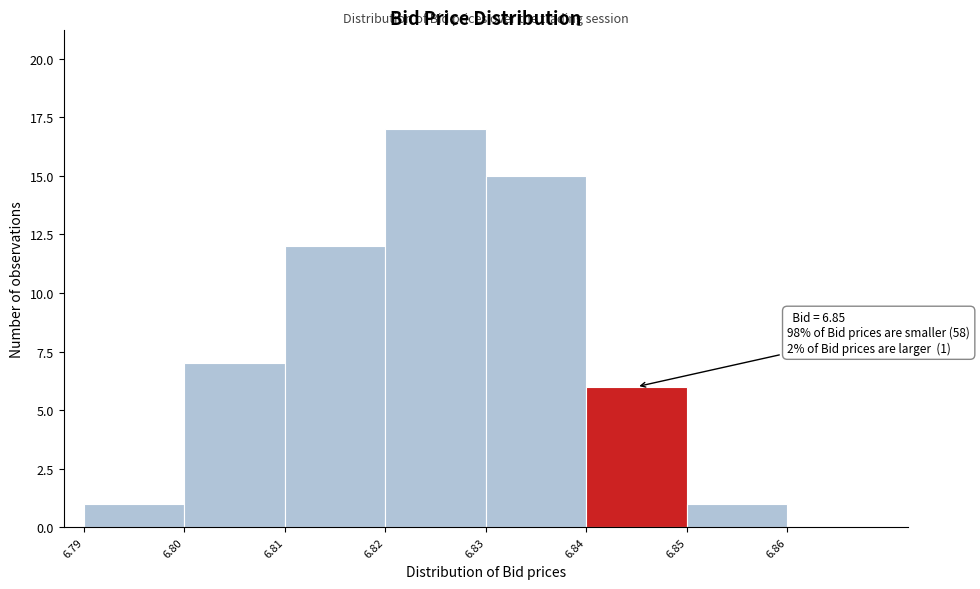

Reading left to right, extract all data points from this chart.

6.79=1	6.80=7	6.81=12	6.82=17	6.83=15	6.84=6	6.85=1	6.86=0